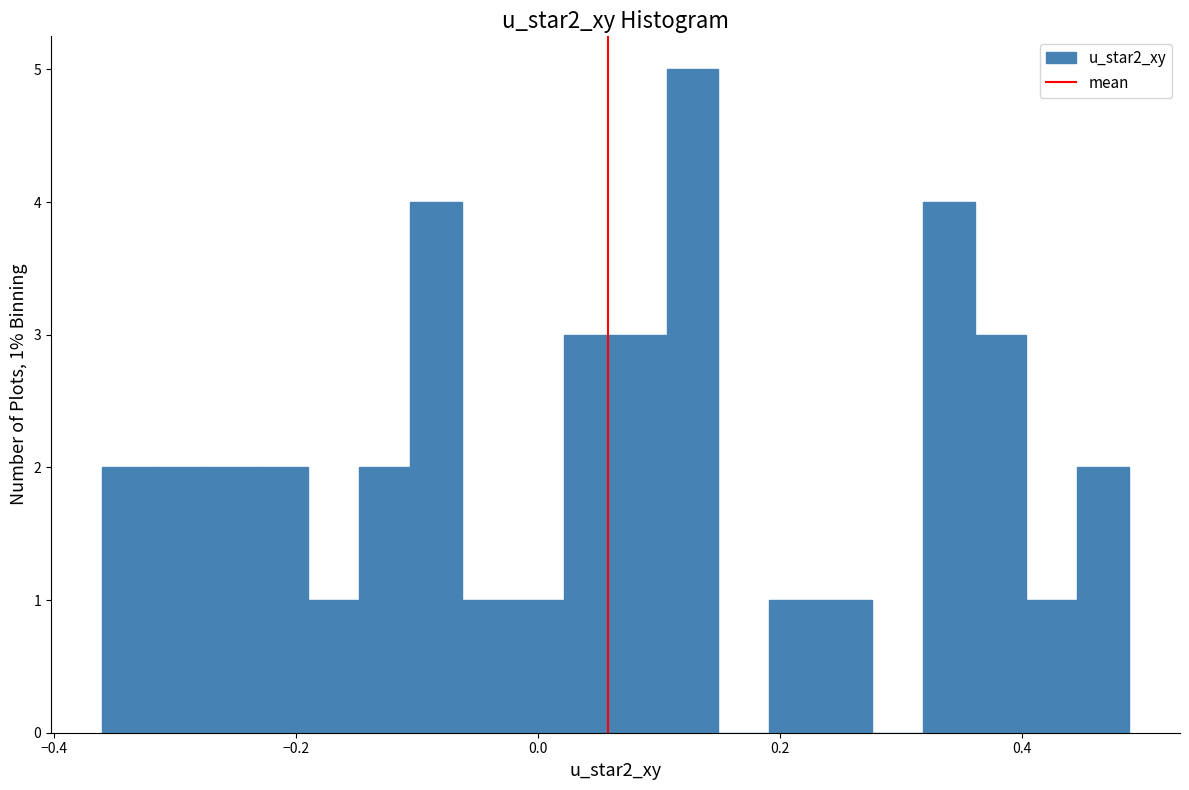

Read against the x-axis, roughly where is the centre of the tallest bar?

0.12